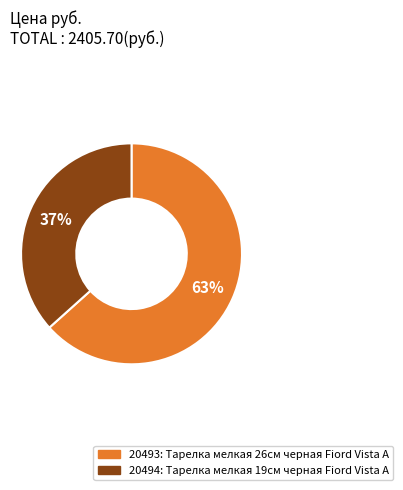

To the nearest percent, what is the average slice percentage?

50%